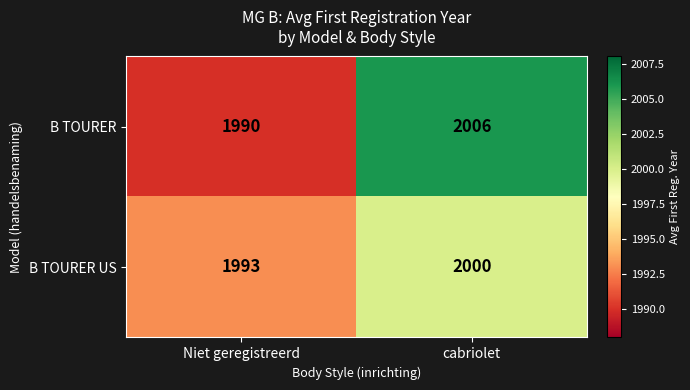

Rank the series by their maximum value, from lowest to highest.

B TOURER US, B TOURER